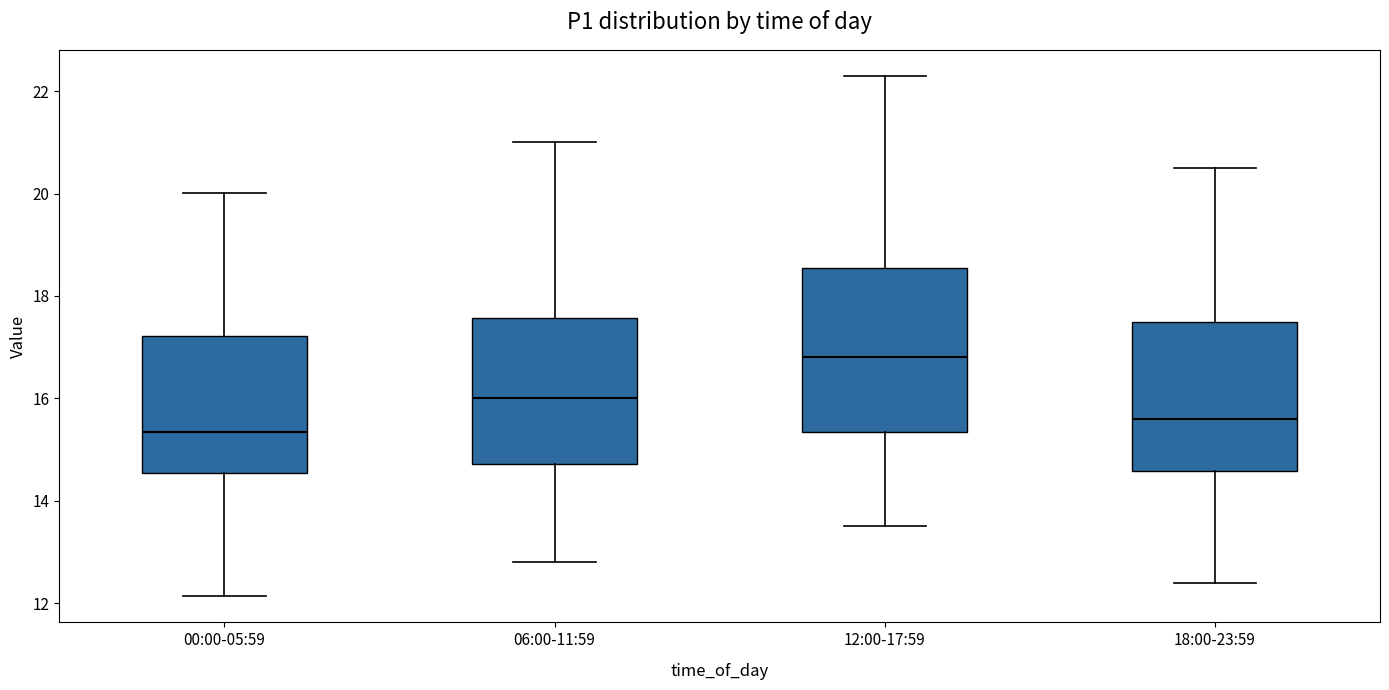

Where is the lower edge of the box for 18:00-23:59 on the y-axis? The values are not printed on the chart, so give them approximately, as read against the axis.

14.6